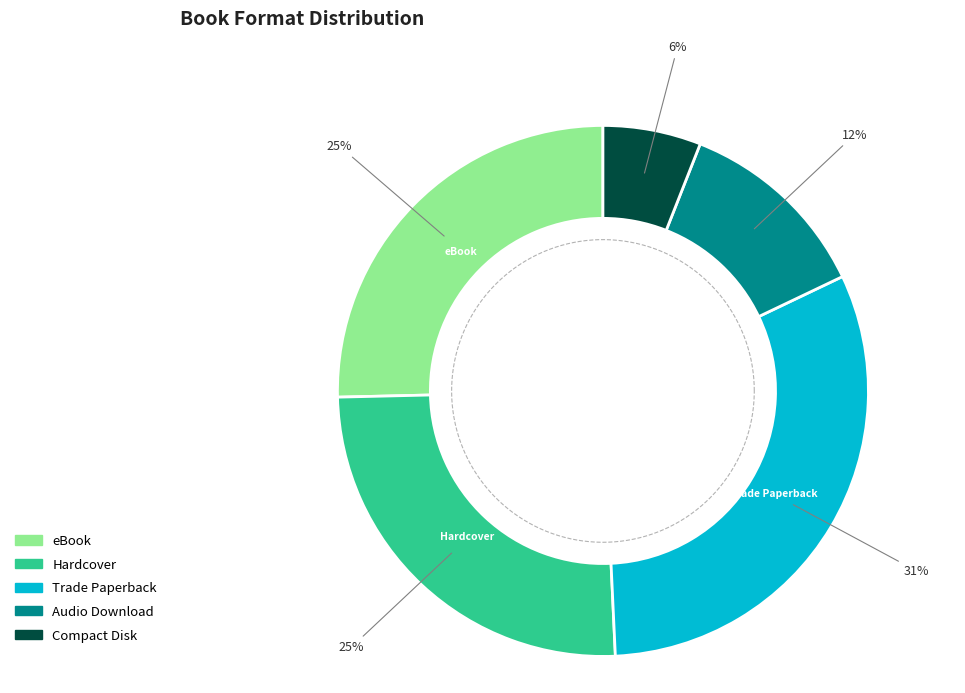

True or false: Trade Paperback accounts for 42% of the total.

False